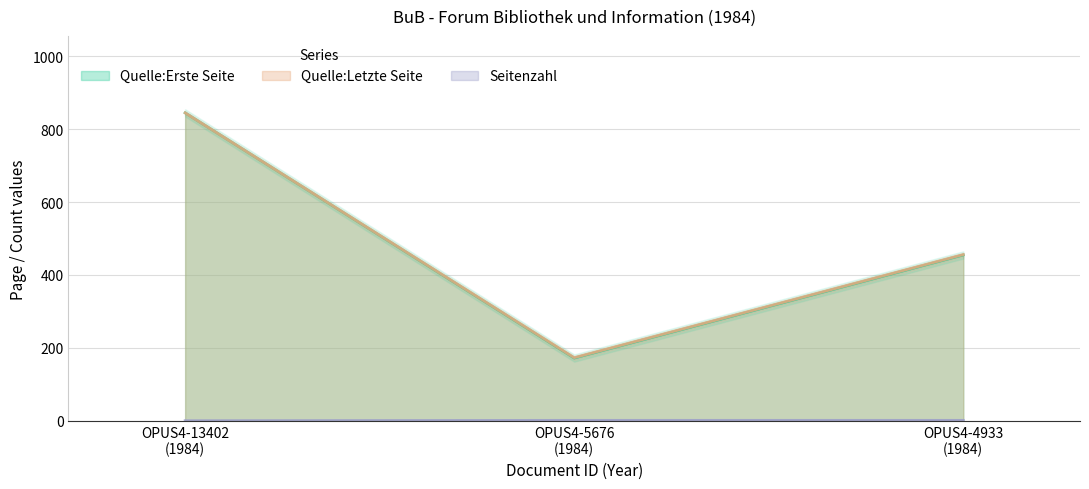

What is the highest value of the Quelle:Erste Seite series?

845